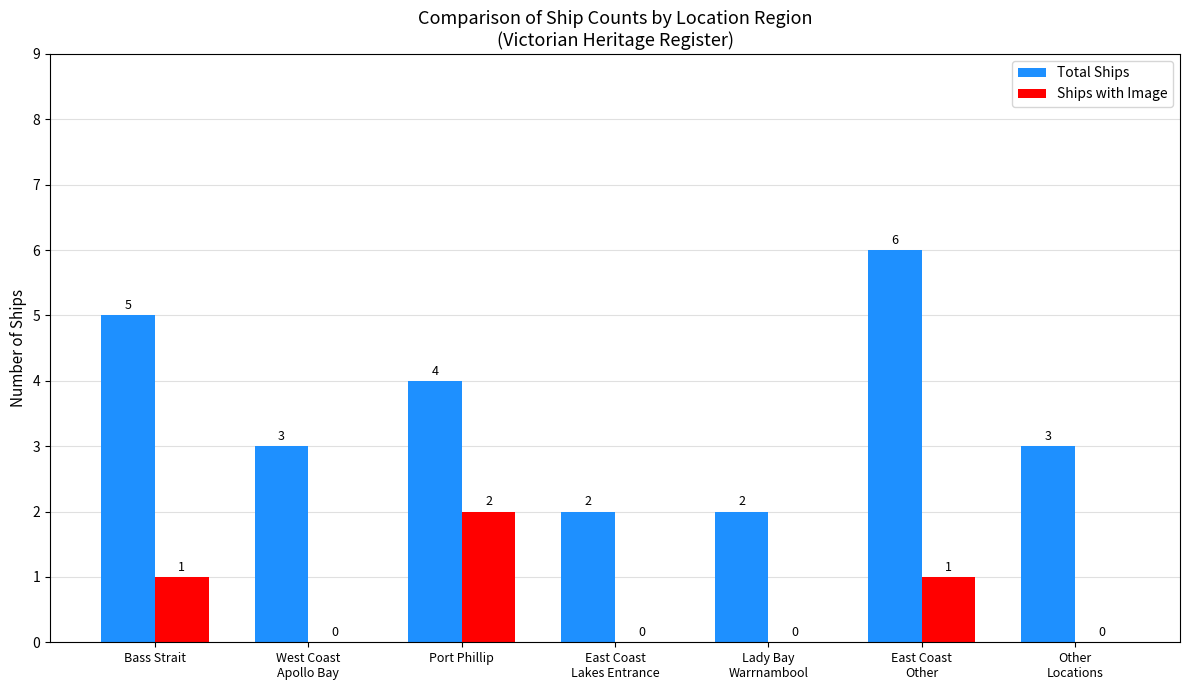

How many Total Ships values are between 2 and 5?

6